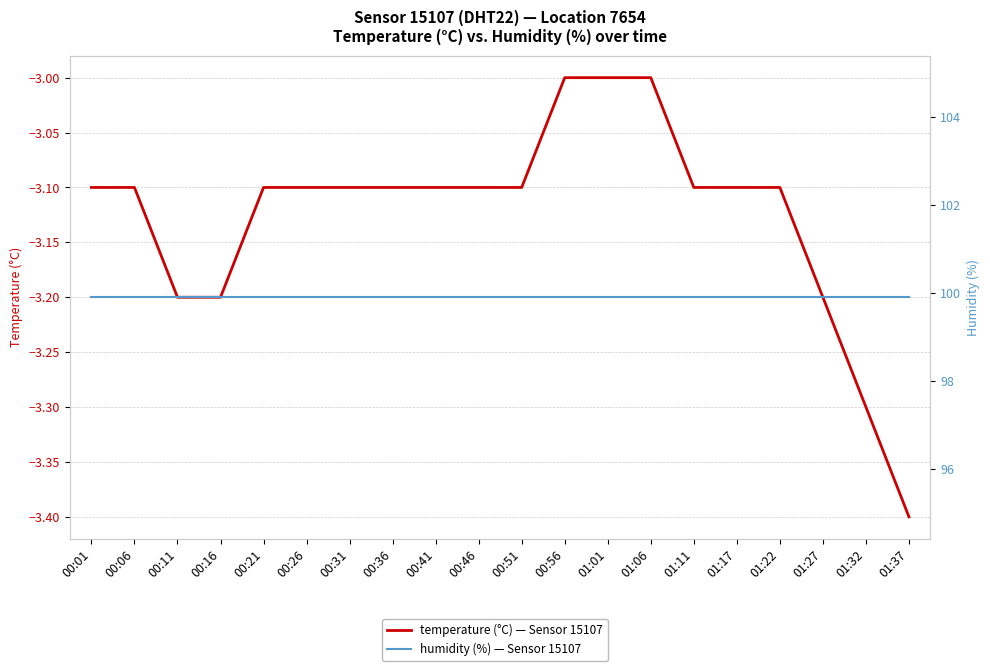

At which label is humidity closest to 99?

00:01